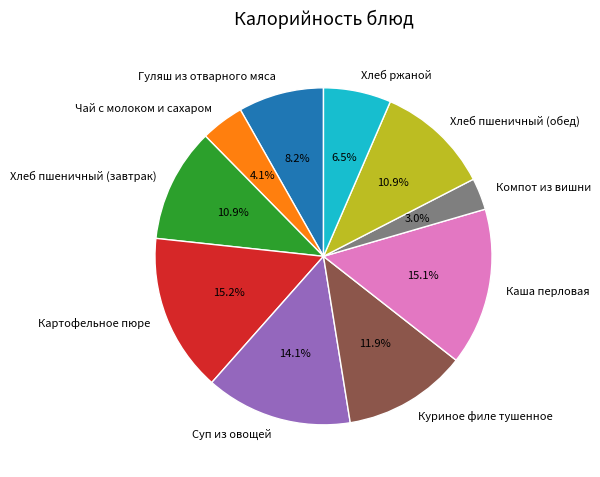

Does any single category account for the majority?

No